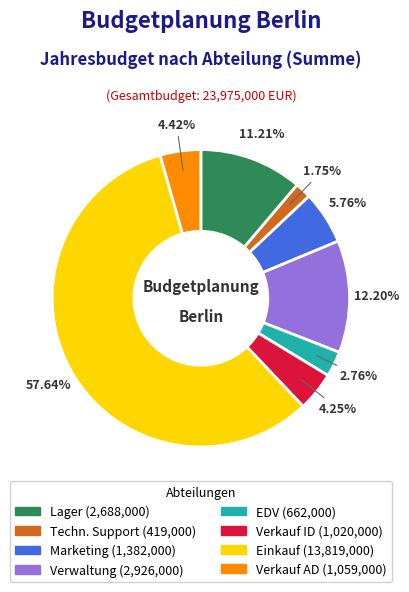

What is the largest slice in the pie chart?

Einkauf